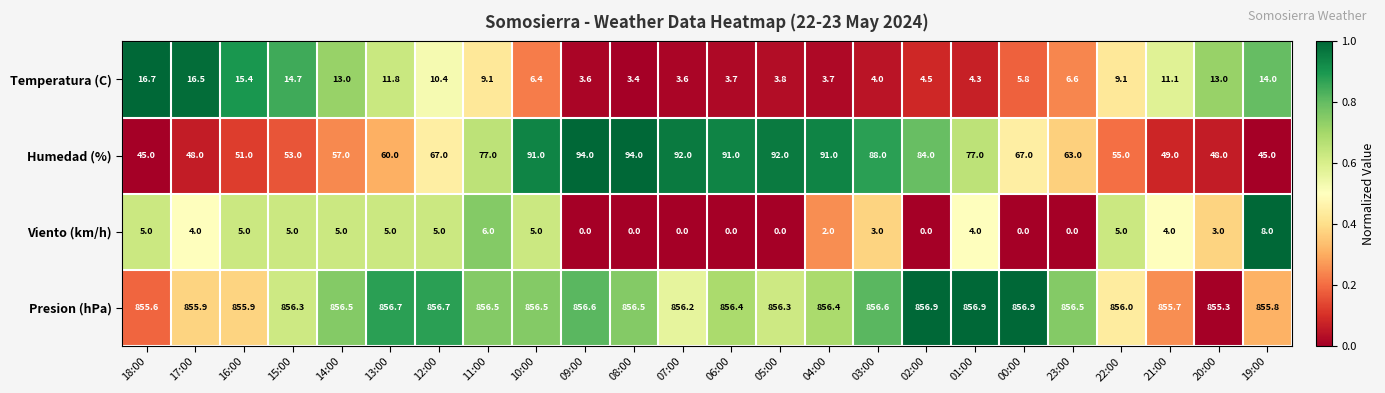

The Presion (hPa) series shows 856.6 at 09:00. True or false?

True